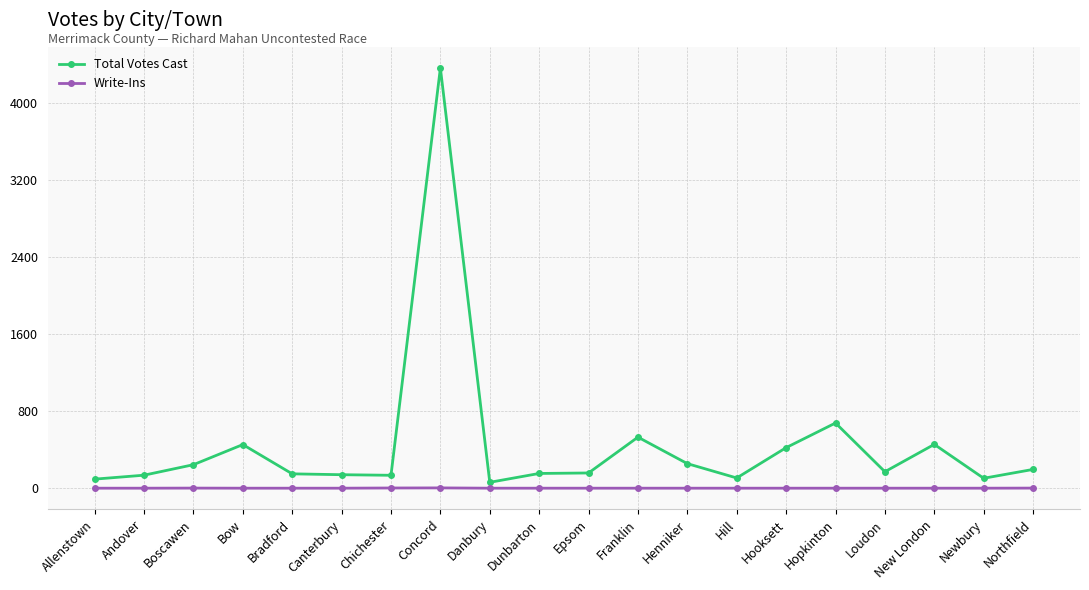

True or false: Total Votes Cast has more than 1 points higher than both neighbors.

True